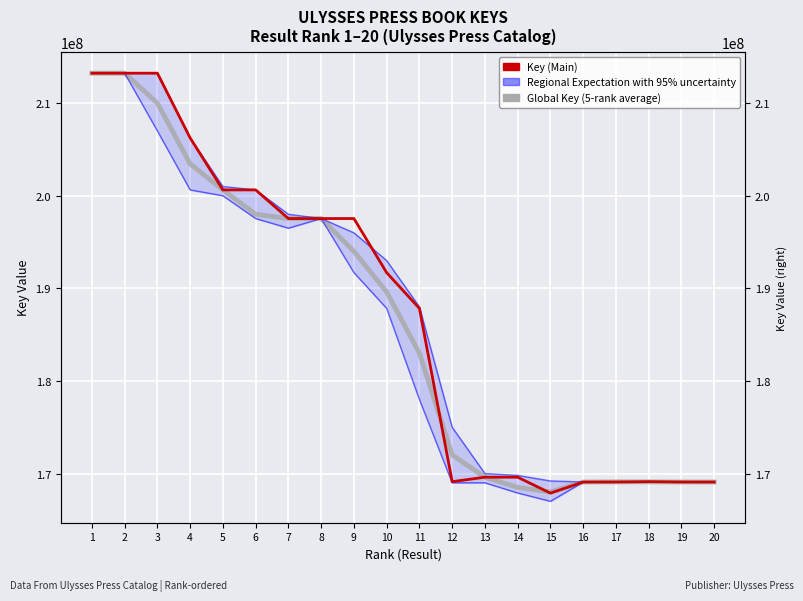

Where does the Global Key (5-rank average) series first go above 189617612?

1